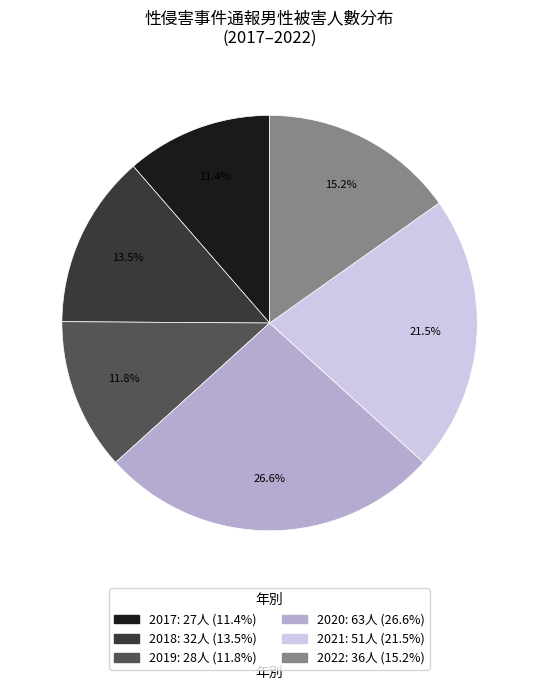

What is the ratio of the value at 2019 to the value at 2018?

0.9